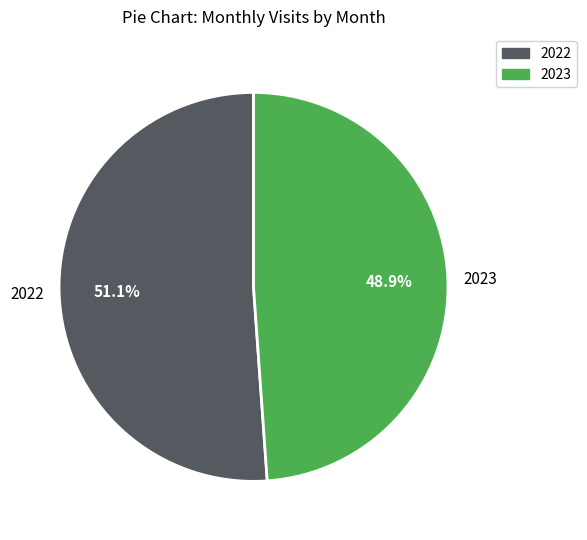

Is there a majority slice in this chart?

Yes